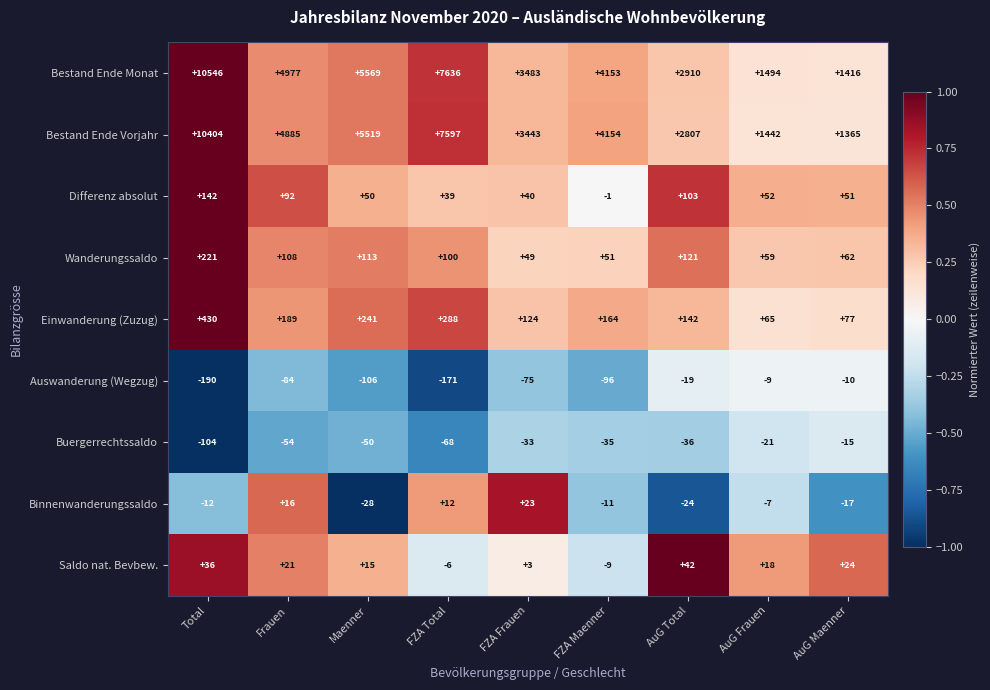

Which series has the widest spread of values?

Bestand Ende Monat